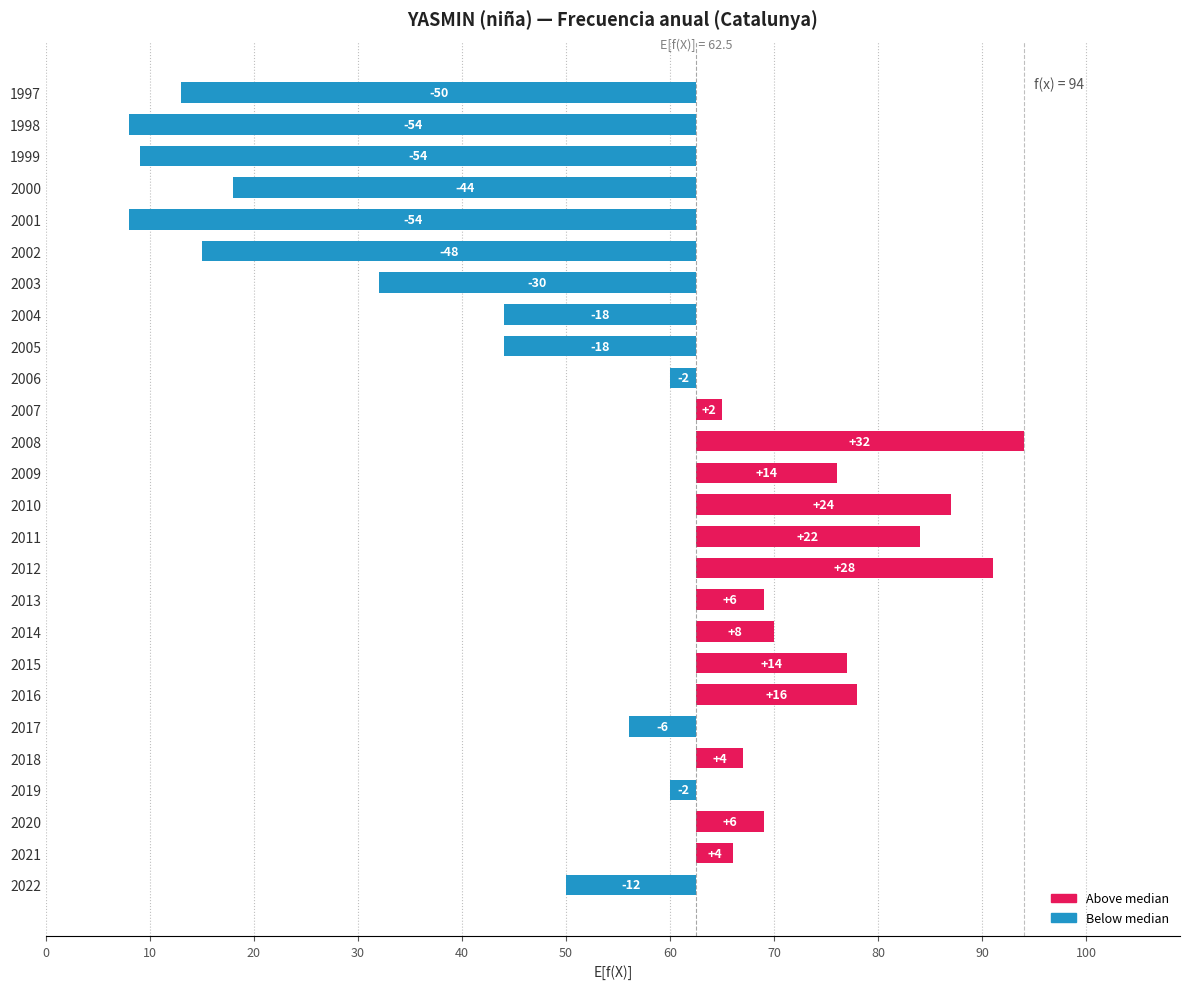

How many negative values are there?

13